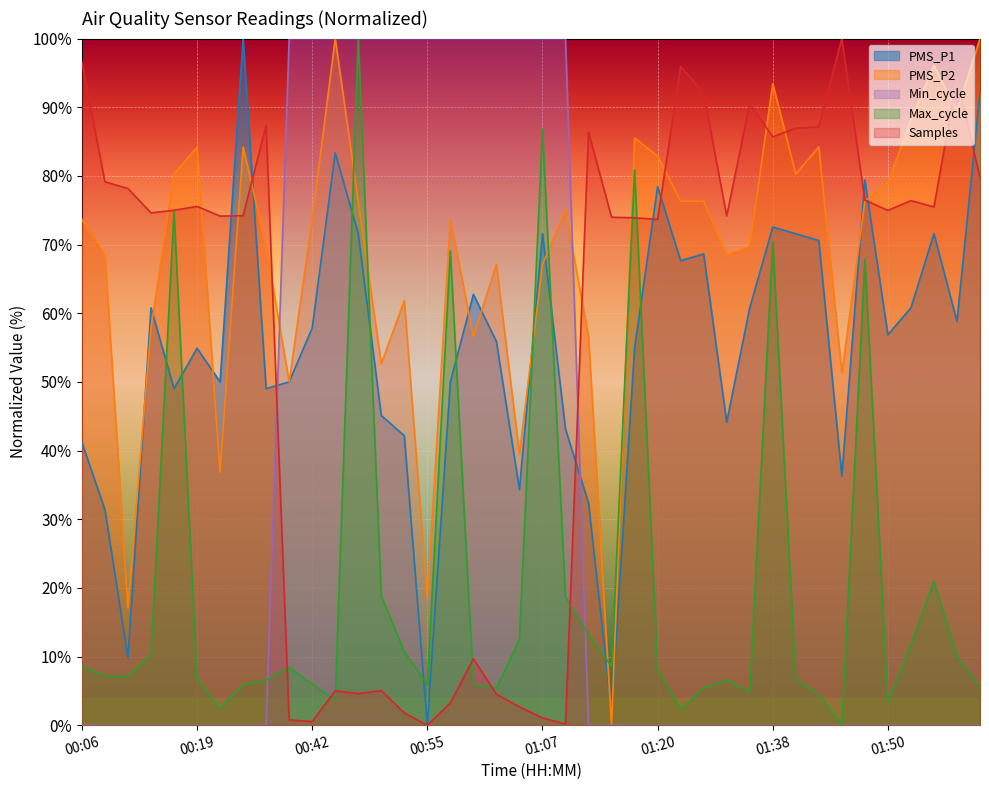

At which category does Samples reach its first local peak?

00:19